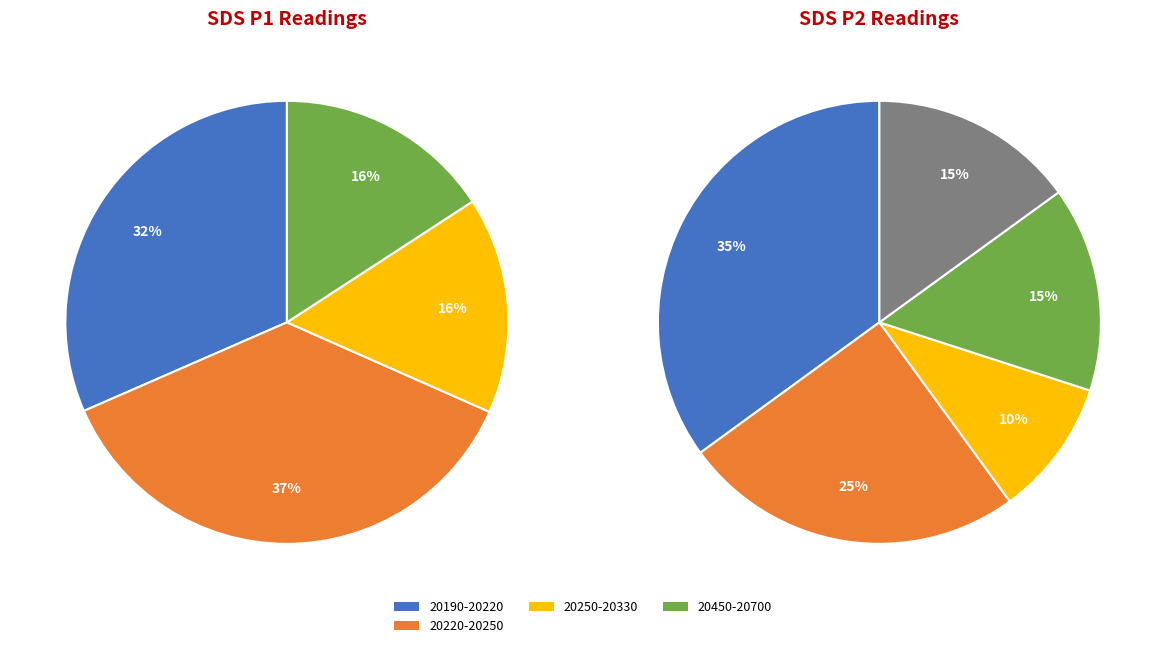

Is there a majority slice in this chart?

No